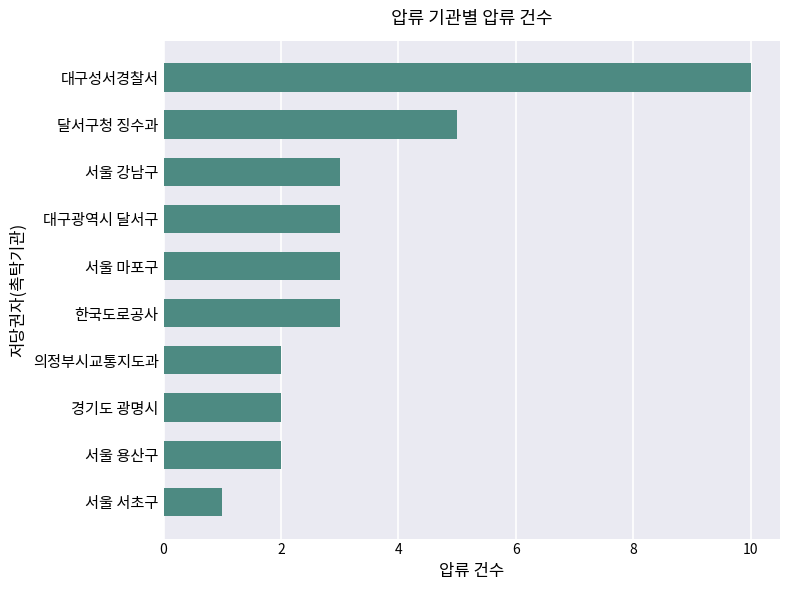

What is the difference between the second highest and second lowest values?

3